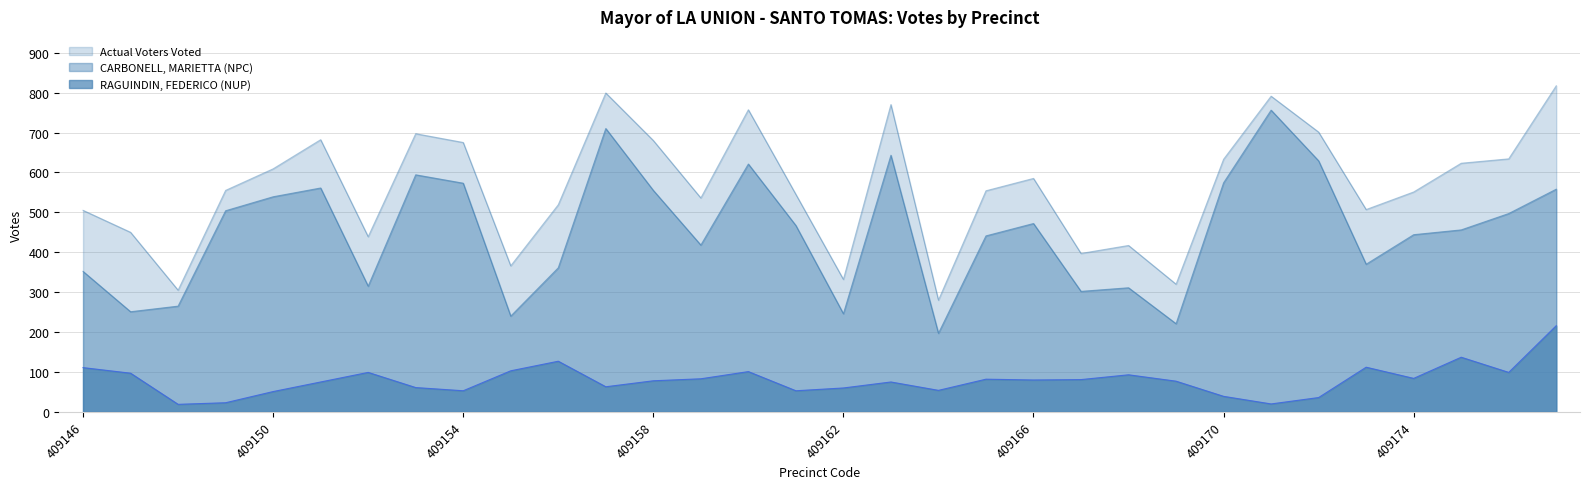

What value does the RAGUINDIN, FEDERICO (NUP) series have at 409170?

39